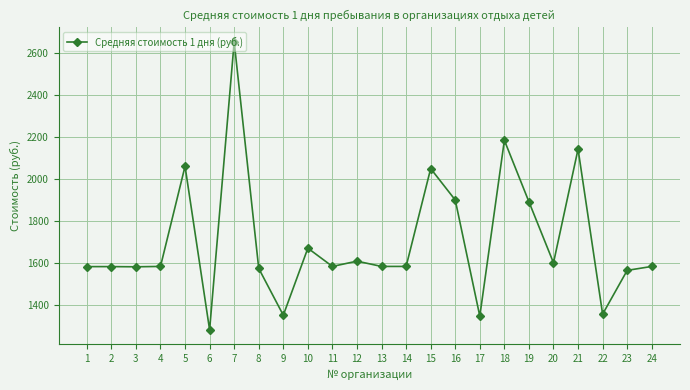

True or false: there are more than 2 points higher than both neighbors.

True